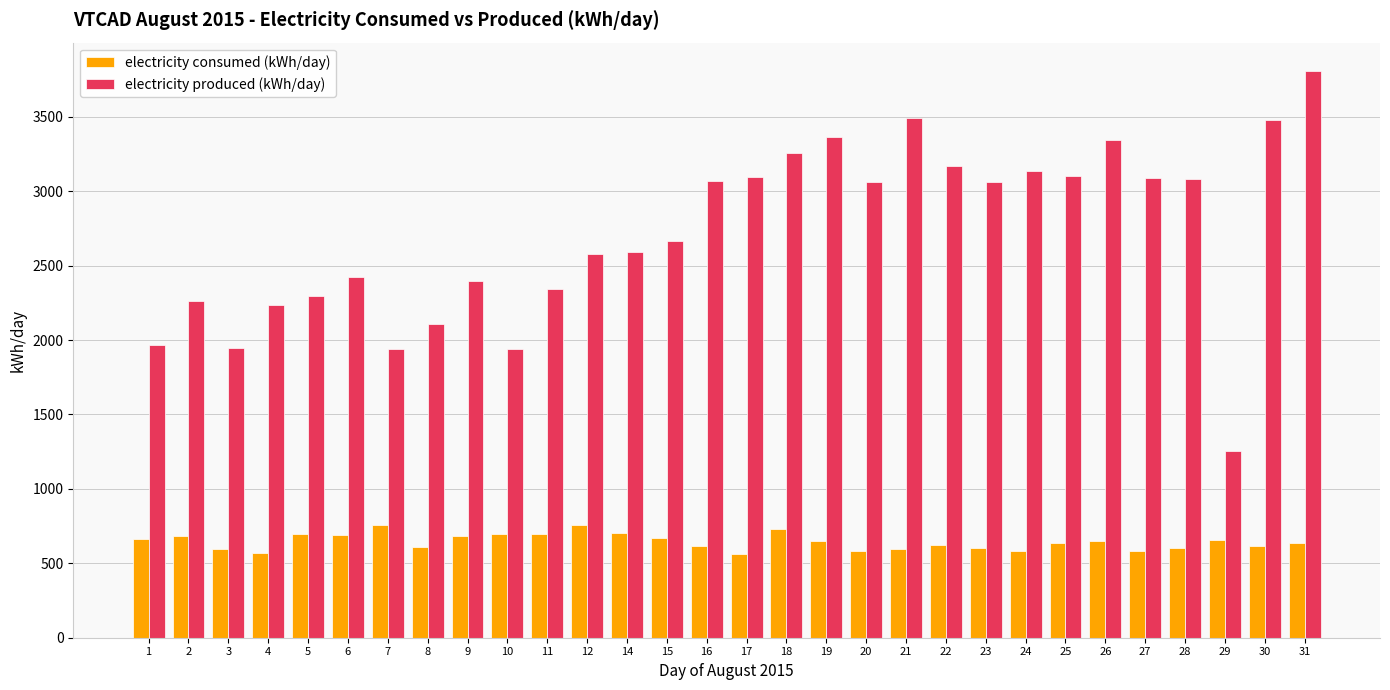

Is the value of electricity produced (kWh/day) at 31 greater than the value of electricity consumed (kWh/day) at 1?

Yes